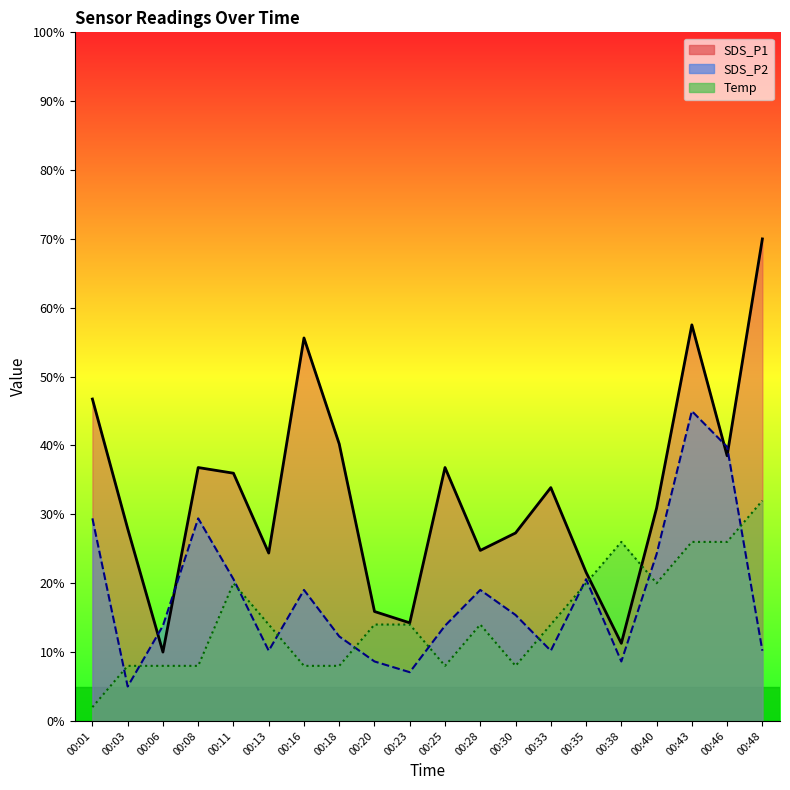

What is the average value of the SDS_P2 line series?

18.1